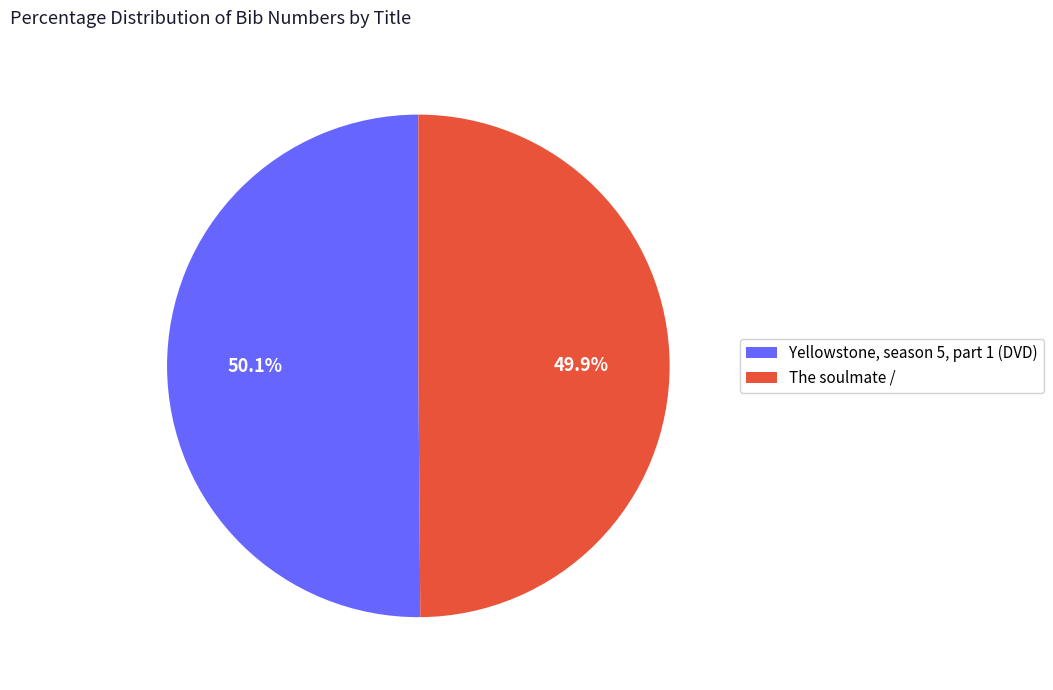

Is the sum of Yellowstone, season 5, part 1 (DVD) and The soulmate / greater than half?

Yes